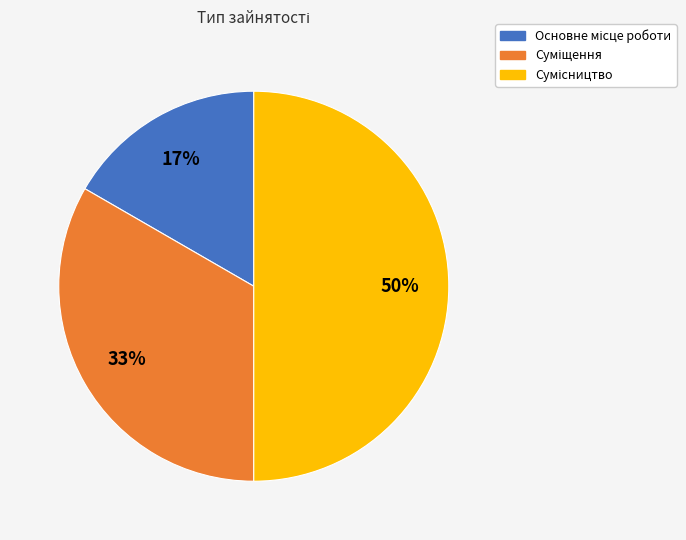

To the nearest percent, what is the difference between the largest and smallest slice percentages?

33%